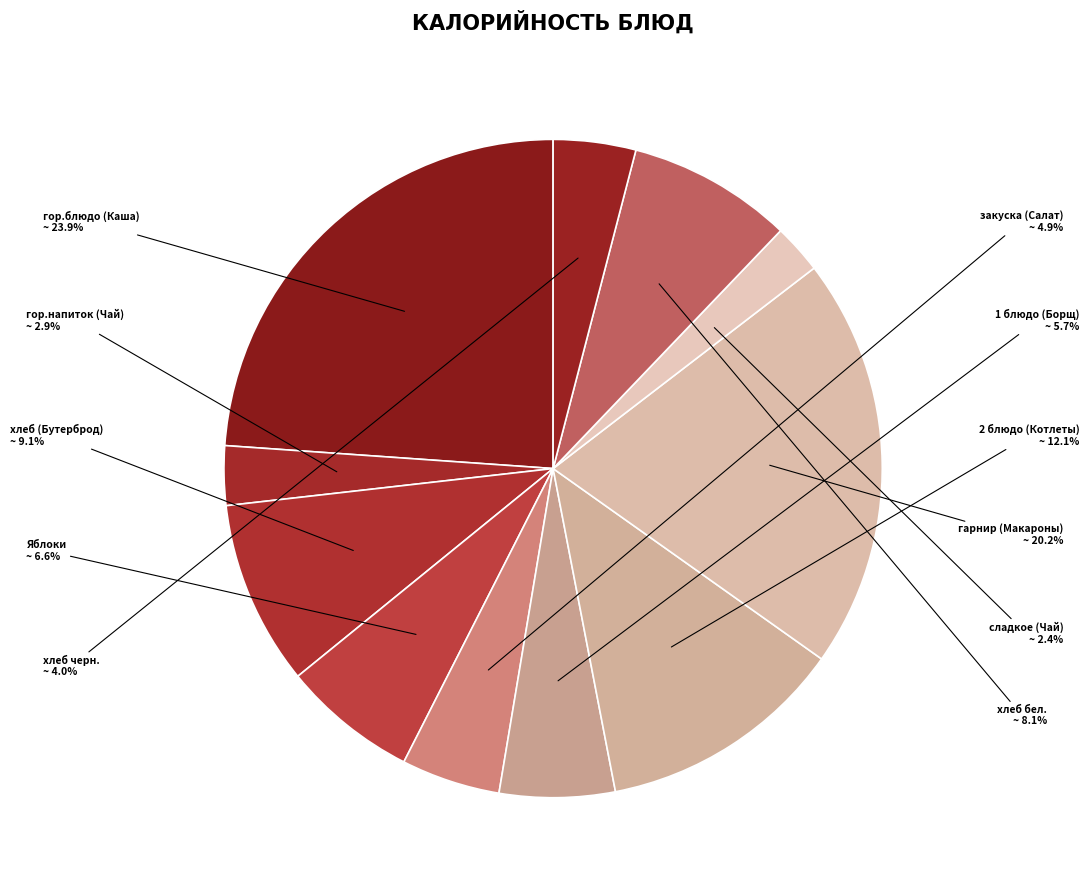

What is the ratio of the value at гор.напиток (Чай) to the value at закуска (Салат)?

0.6